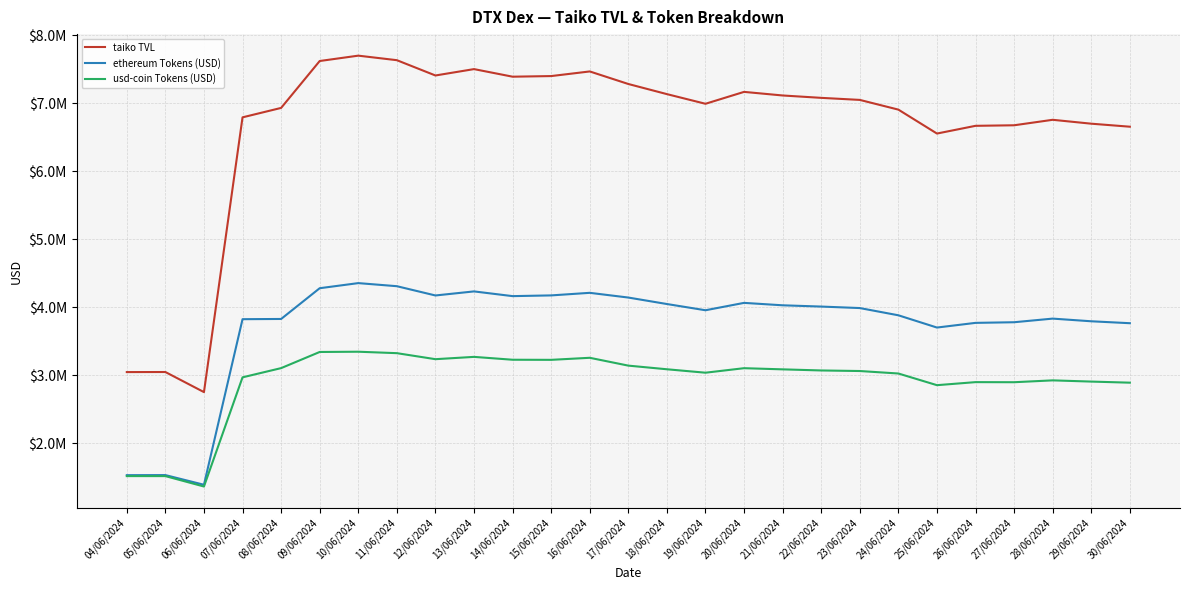

Reading right to left, what are all the values shown in this chart?

taiko TVL: 30/06/2024=6652039.2	29/06/2024=6696402.4	28/06/2024=6753540.8	27/06/2024=6673016.5	26/06/2024=6665032.5	25/06/2024=6551449.5	24/06/2024=6903194.4	23/06/2024=7046062.0	22/06/2024=7076190.0	21/06/2024=7111141.4	20/06/2024=7163982.0	19/06/2024=6989074.7	18/06/2024=7131097.5	17/06/2024=7279920.6	16/06/2024=7464462.5	15/06/2024=7396454.7	14/06/2024=7387312.9	13/06/2024=7498814.9	12/06/2024=7405144.8	11/06/2024=7629961.2	10/06/2024=7696614.1	09/06/2024=7617826.4	08/06/2024=6928331.9	07/06/2024=6789655.5	06/06/2024=2750251.1	05/06/2024=3045584.0	04/06/2024=3044635.0
ethereum Tokens (USD): 30/06/2024=3763133.4	29/06/2024=3791486.6	28/06/2024=3830704.0	27/06/2024=3777433.0	26/06/2024=3768144.9	25/06/2024=3699322.9	24/06/2024=3879533.3	23/06/2024=3985879.0	22/06/2024=4007777.5	21/06/2024=4026382.0	20/06/2024=4062113.4	19/06/2024=3953604.3	18/06/2024=4045126.4	17/06/2024=4140370.4	16/06/2024=4209739.9	15/06/2024=4171884.7	14/06/2024=4161235.6	13/06/2024=4230644.6	12/06/2024=4170904.5	11/06/2024=4307227.5	10/06/2024=4352631.8	09/06/2024=4277577.5	08/06/2024=3825502.8	07/06/2024=3822219.4	06/06/2024=1387981.1	05/06/2024=1530221.7	04/06/2024=1529168.0
usd-coin Tokens (USD): 30/06/2024=2888905.8	29/06/2024=2904915.9	28/06/2024=2922836.8	27/06/2024=2895583.5	26/06/2024=2896887.7	25/06/2024=2852126.6	24/06/2024=3023661.1	23/06/2024=3060183.0	22/06/2024=3068412.5	21/06/2024=3084759.4	20/06/2024=3101868.6	19/06/2024=3035470.4	18/06/2024=3085971.1	17/06/2024=3139550.2	16/06/2024=3254722.6	15/06/2024=3224570.0	14/06/2024=3226077.3	13/06/2024=3268170.3	12/06/2024=3234240.3	11/06/2024=3322733.8	10/06/2024=3343982.3	09/06/2024=3340248.9	08/06/2024=3102829.1	07/06/2024=2967436.0	06/06/2024=1362270.0	05/06/2024=1515362.3	04/06/2024=1515466.9